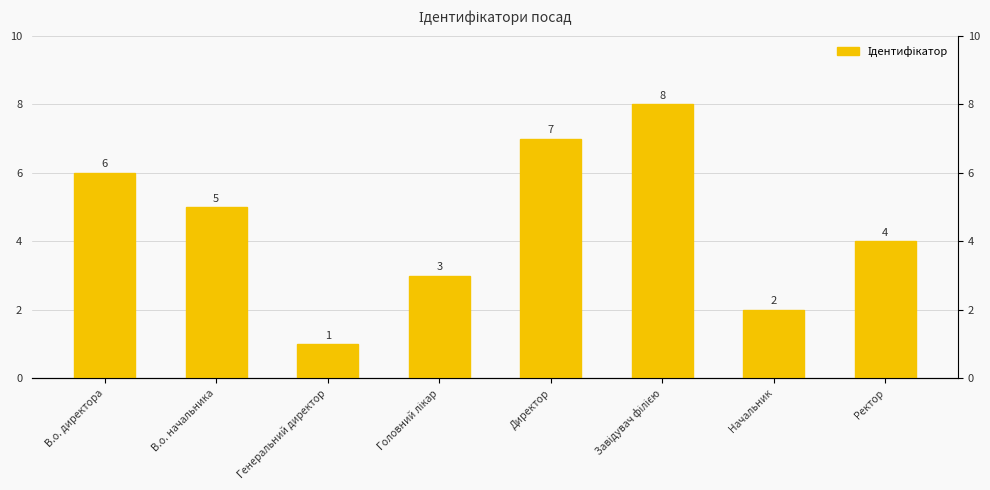

What is the change in value from В.о. начальника to Завідувач філією?

+3